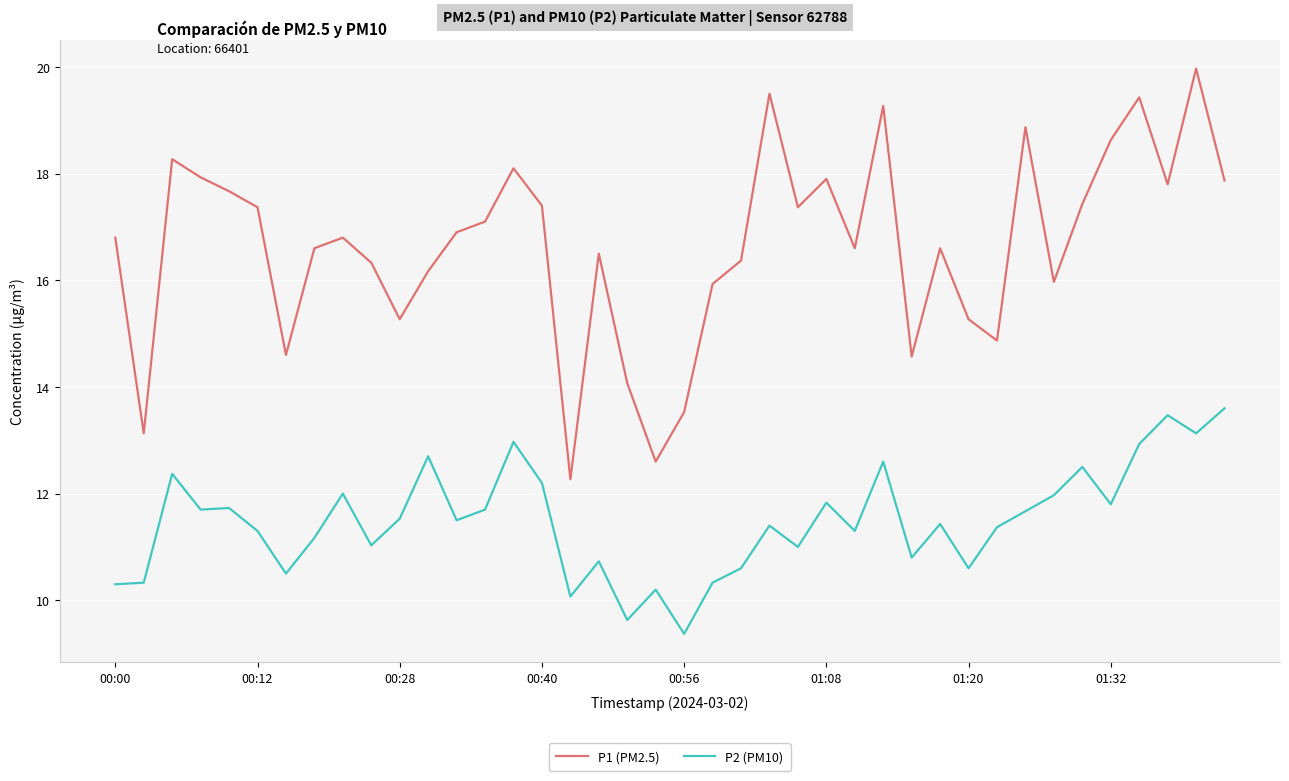

List the series in order of their overall mean, highest first.

P1 (PM2.5), P2 (PM10)